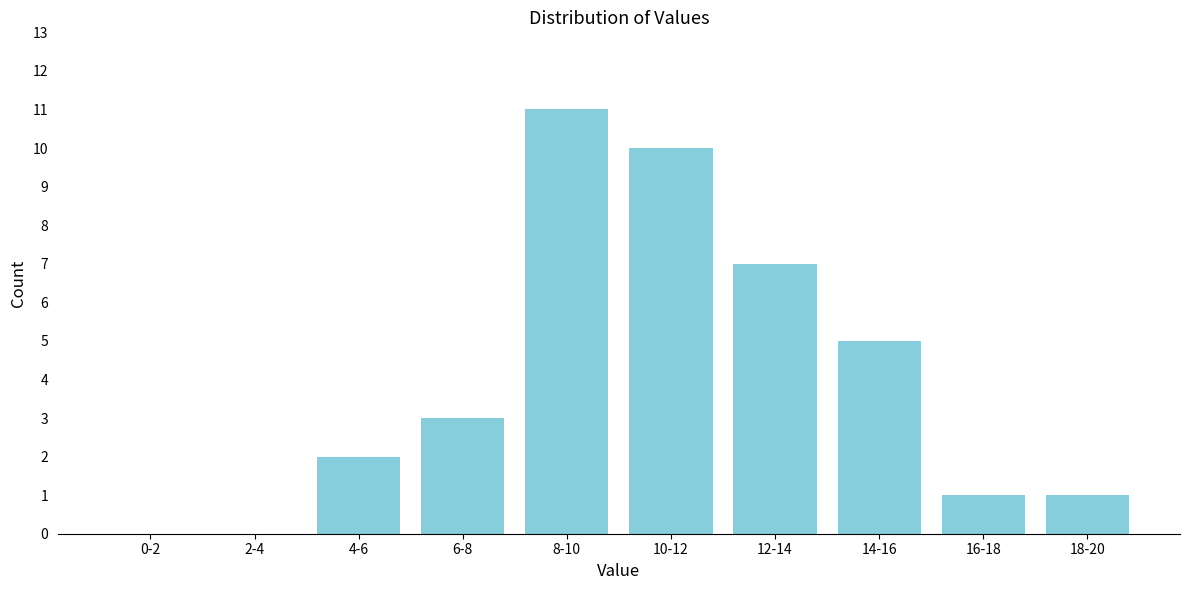

Reading left to right, extract all data points from this chart.

0-2=0	2-4=0	4-6=2	6-8=3	8-10=11	10-12=10	12-14=7	14-16=5	16-18=1	18-20=1